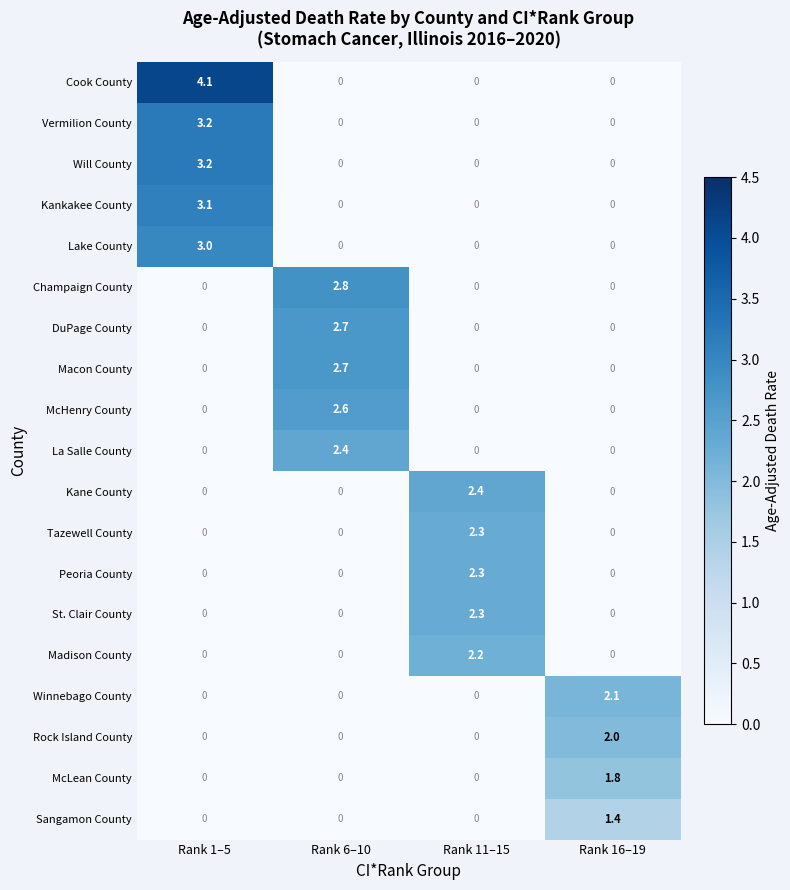

Which category has the highest value in the DuPage County series?

Rank 6–10